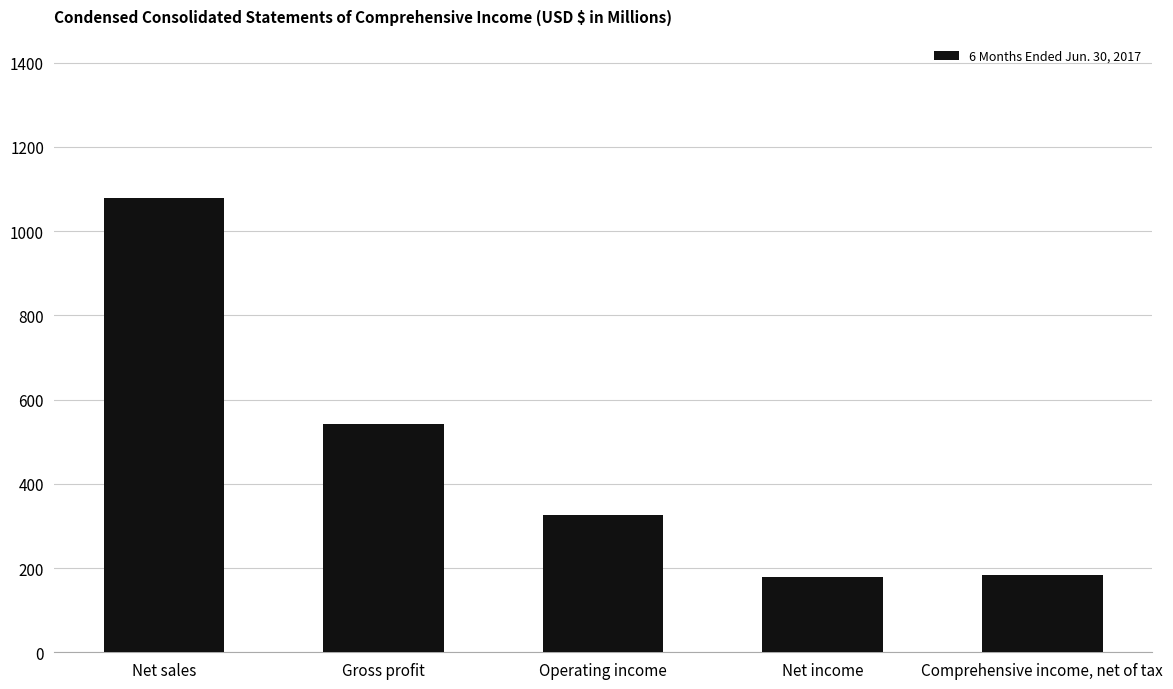

What is the average value?

462